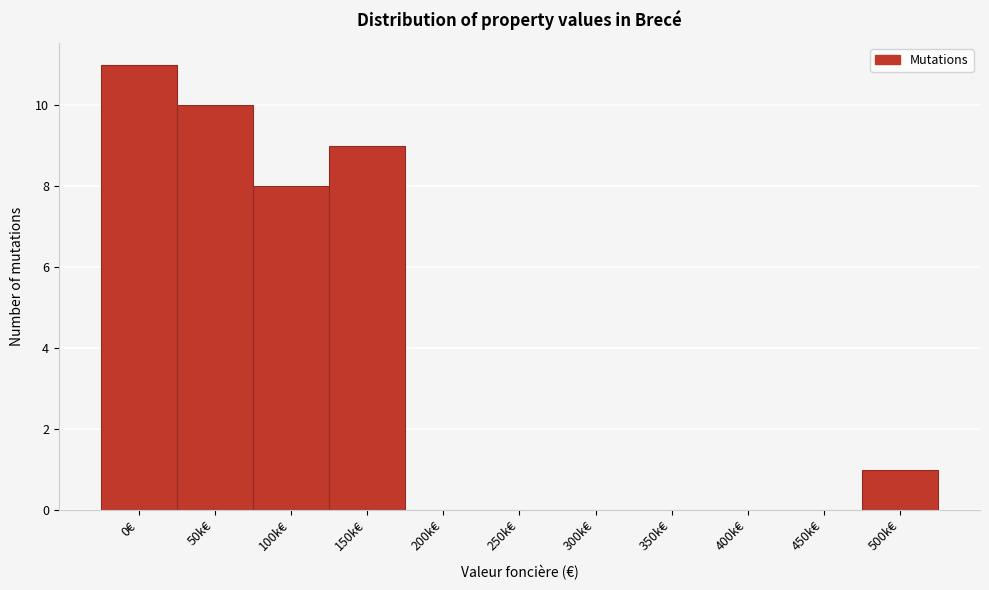

Reading left to right, what are all the values shown in this chart?

0€=11	50k€=10	100k€=8	150k€=9	200k€=0	250k€=0	300k€=0	350k€=0	400k€=0	450k€=0	500k€=1